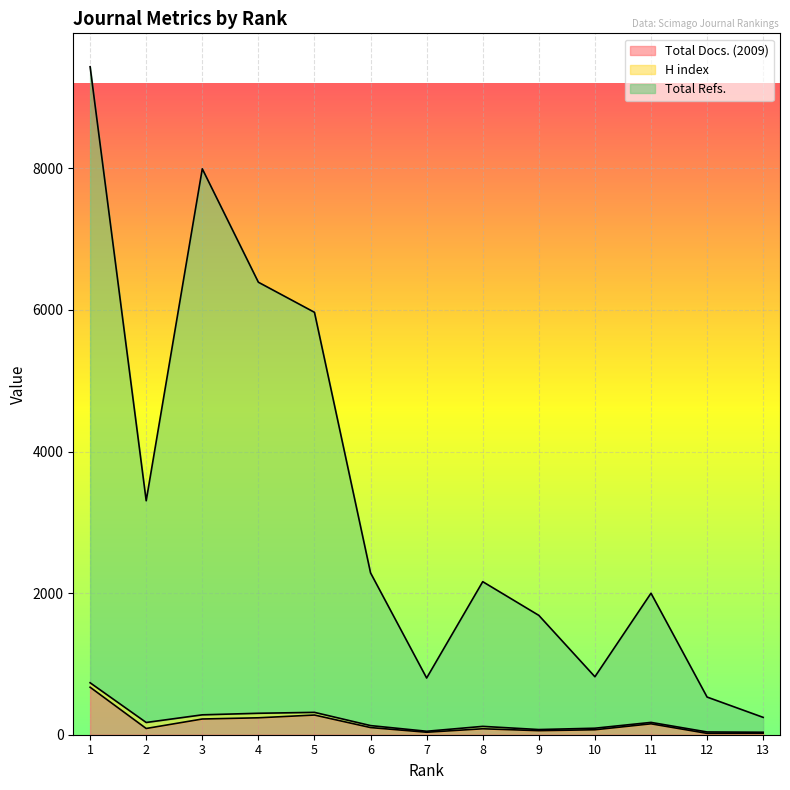

Does the chart display data point markers on the line(s)?

No